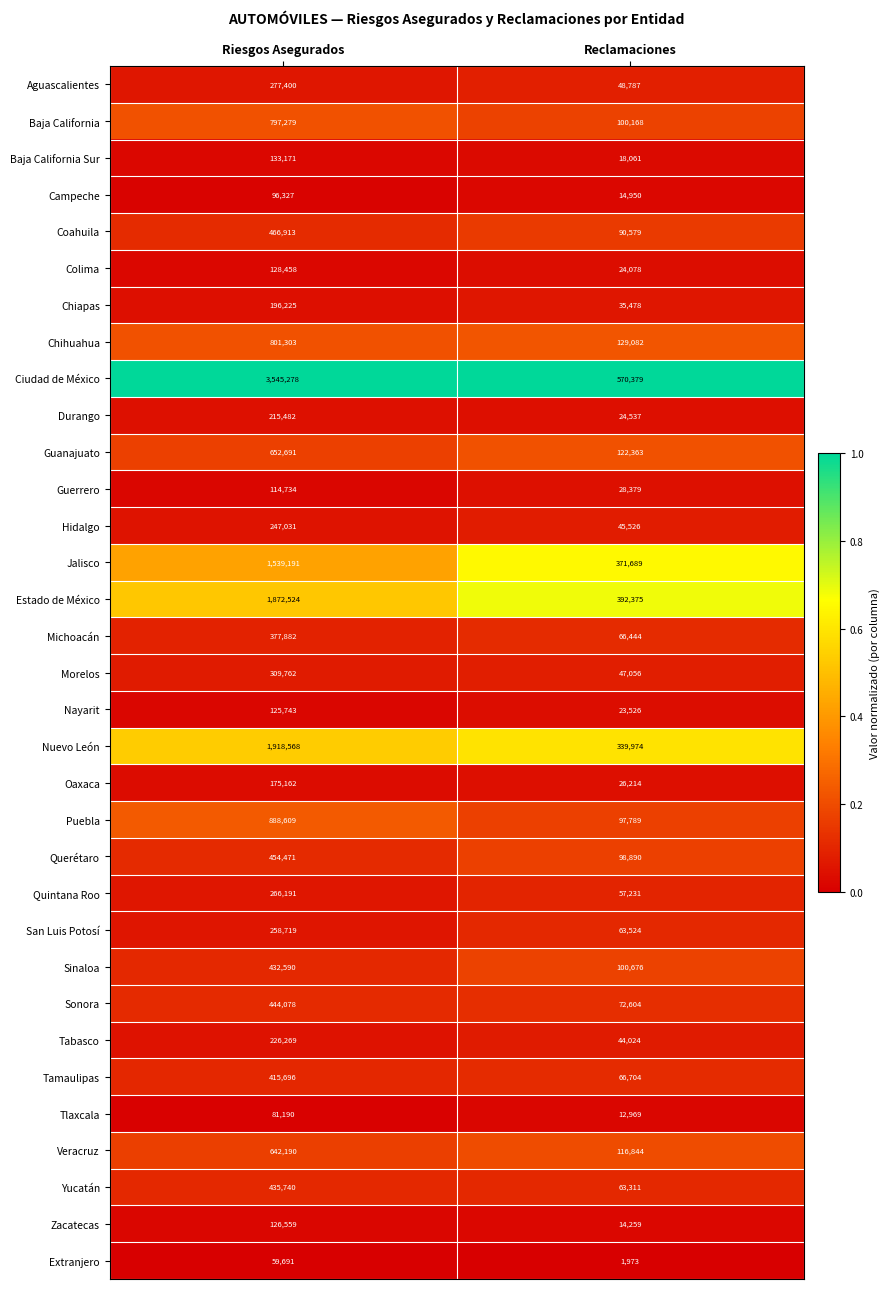

Which series has the largest total across all categories?

Ciudad de México